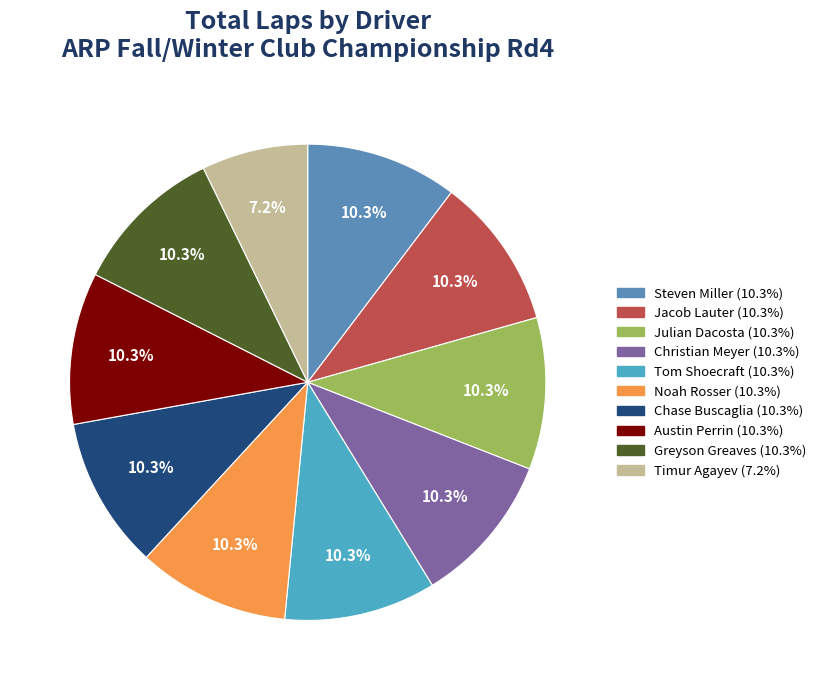

Which has a higher value, Chase Buscaglia or Steven Miller?

Chase Buscaglia